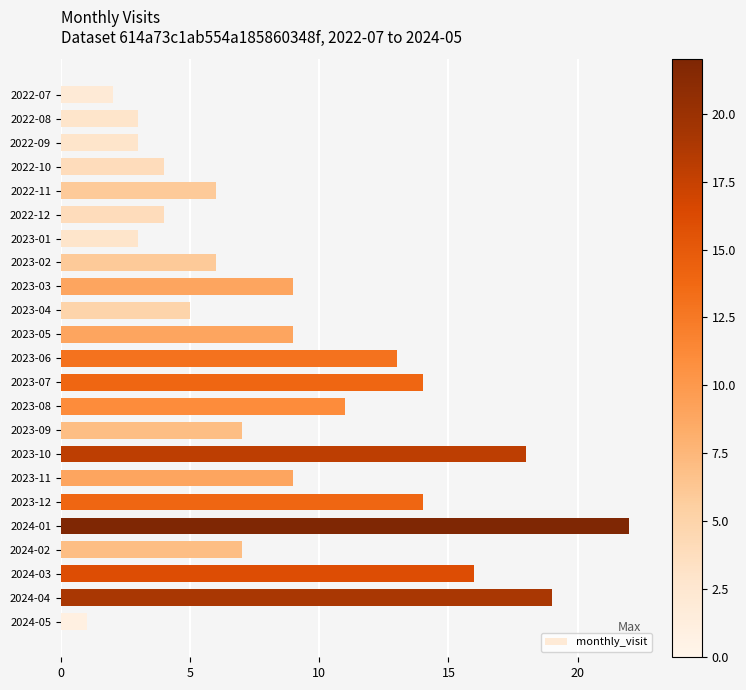

Does the chart contain any negative values?

No